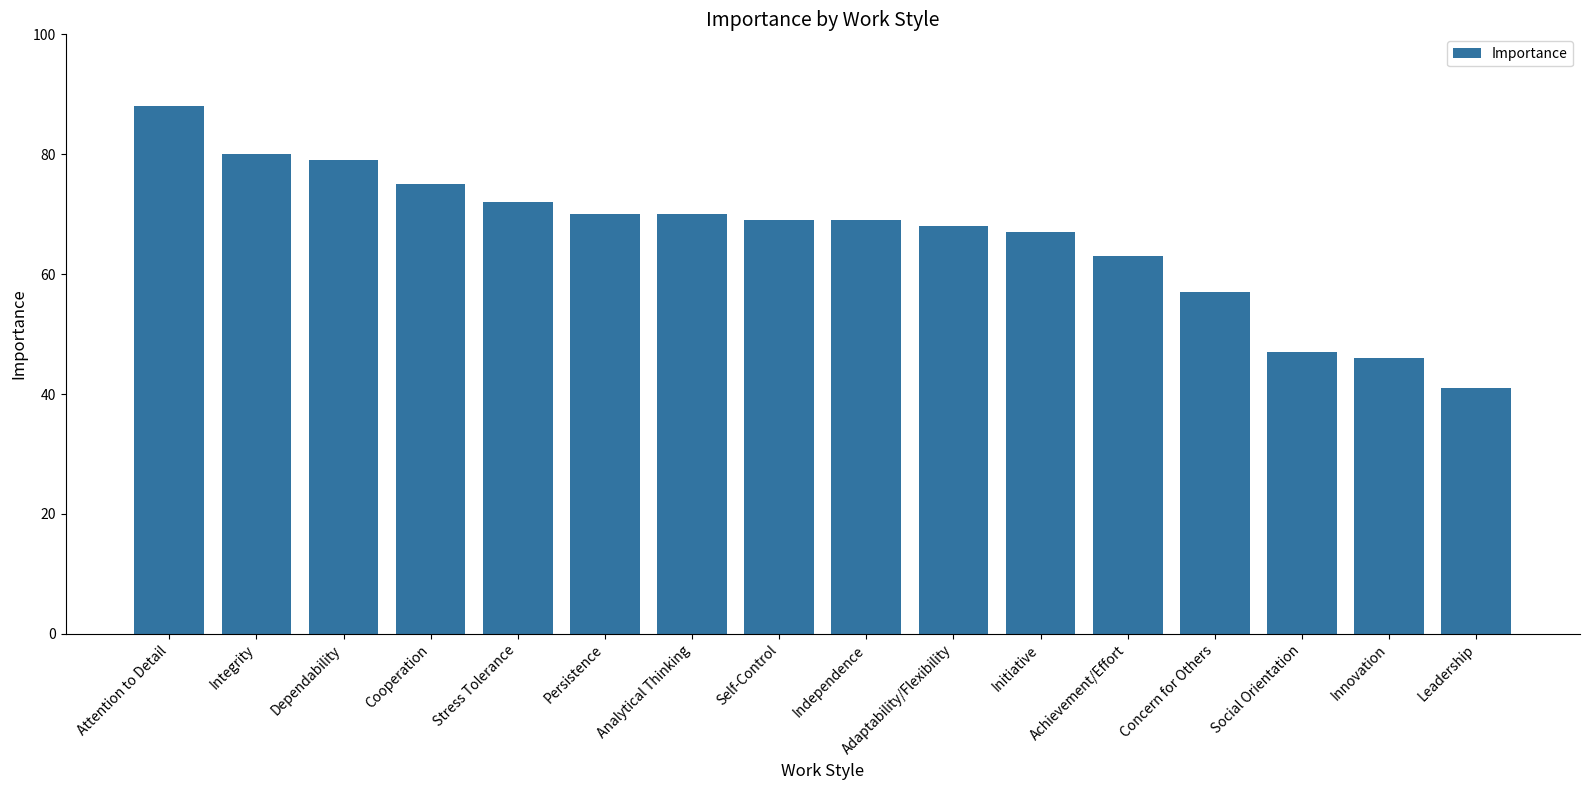

The value at Analytical Thinking is 70. True or false?

True